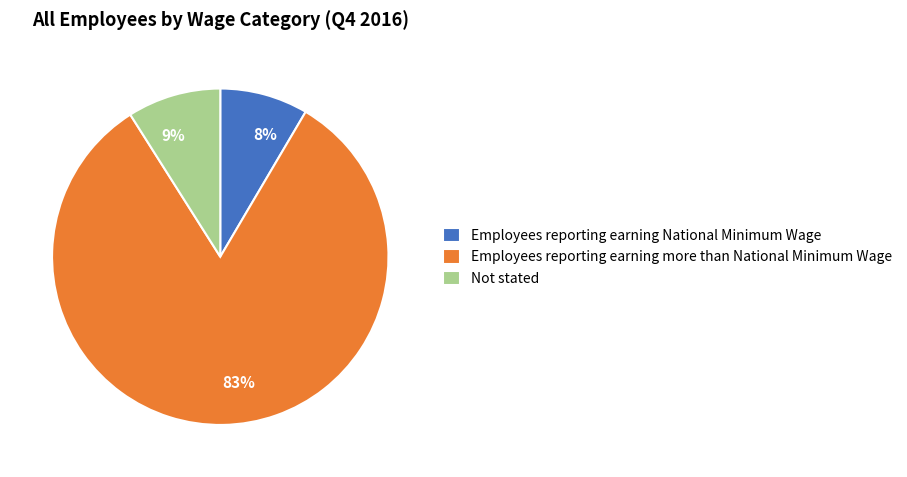

Rank the categories by value from lowest to highest.

Employees reporting earning National Minimum Wage, Not stated, Employees reporting earning more than National Minimum Wage